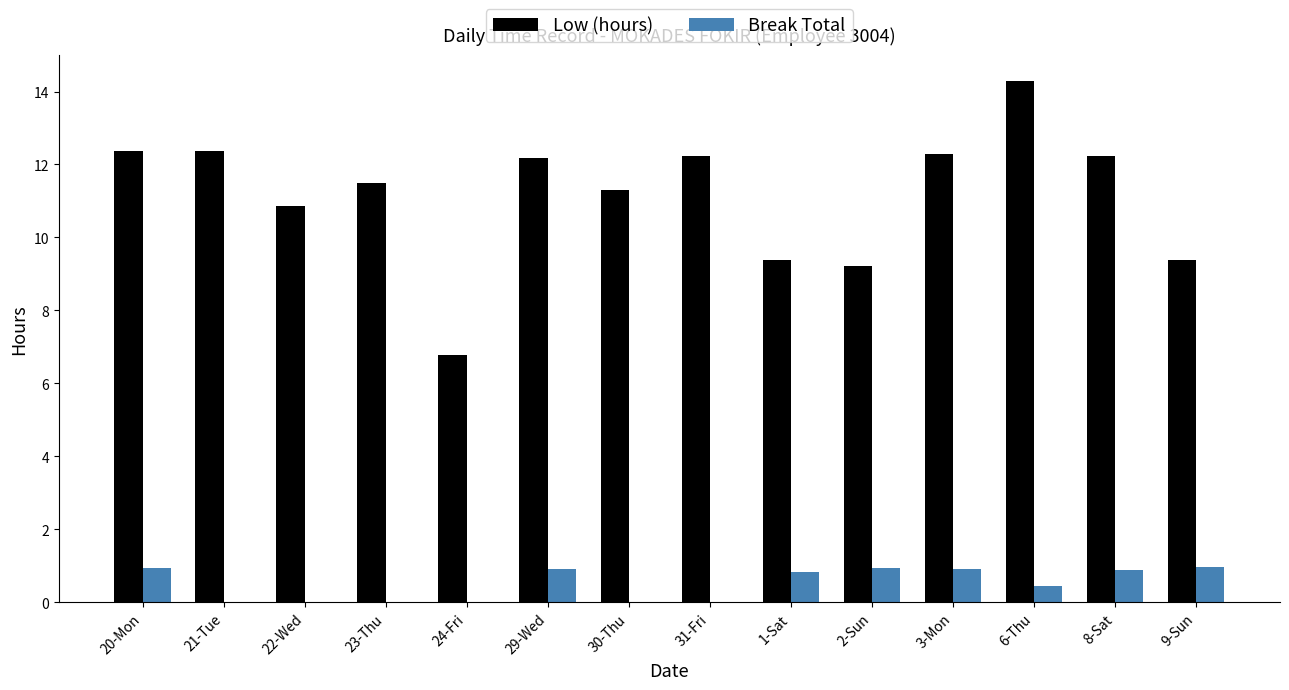

What are all the series names shown in the legend?

Low (hours), Break Total